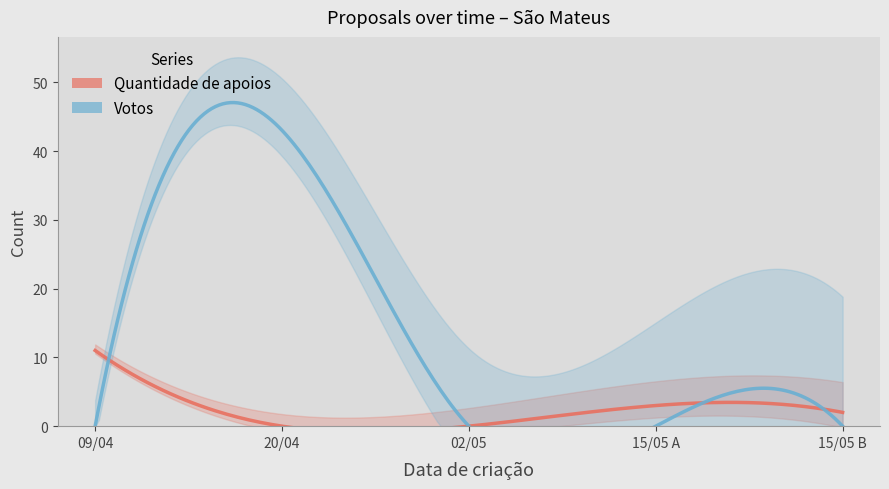

The Votos series shows 29 at 15/05/2023. True or false?

False